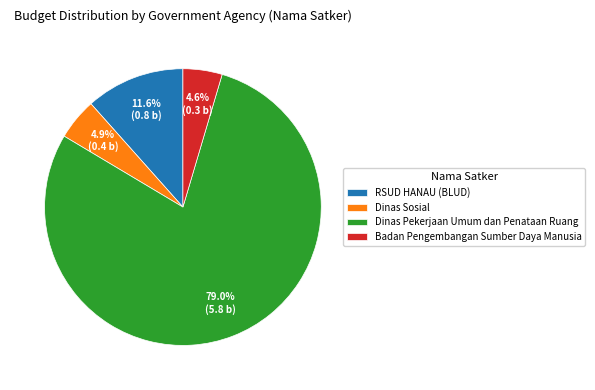

Which category accounts for the majority?

Dinas Pekerjaan Umum dan Penataan Ruang